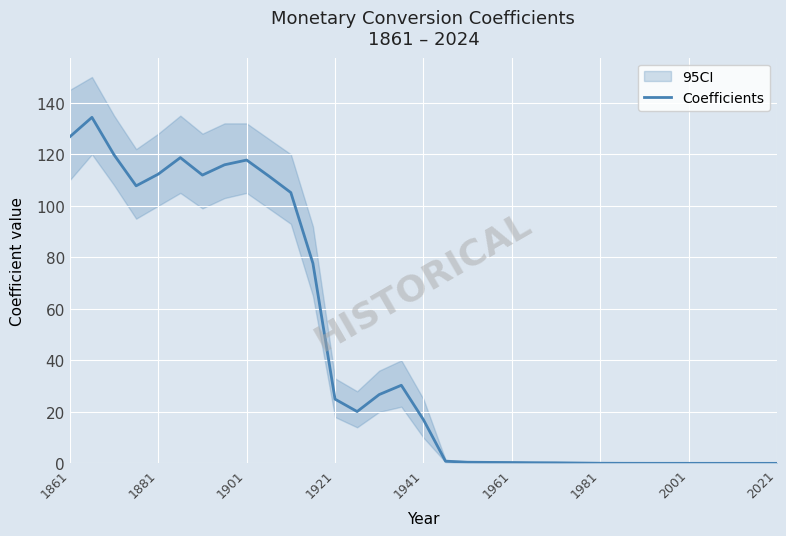

How many series are shown in this chart?

1